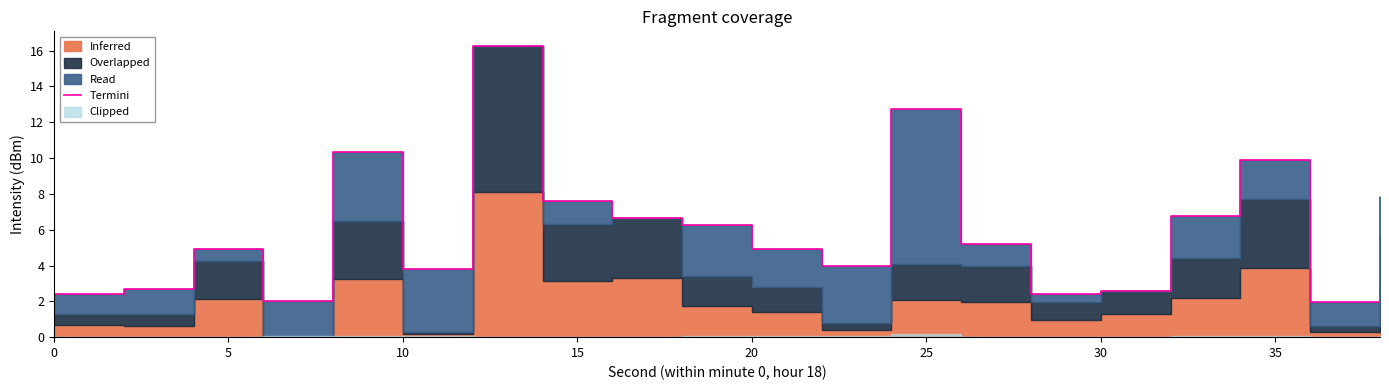

True or false: the data has more than 0 interior local peaks.

True